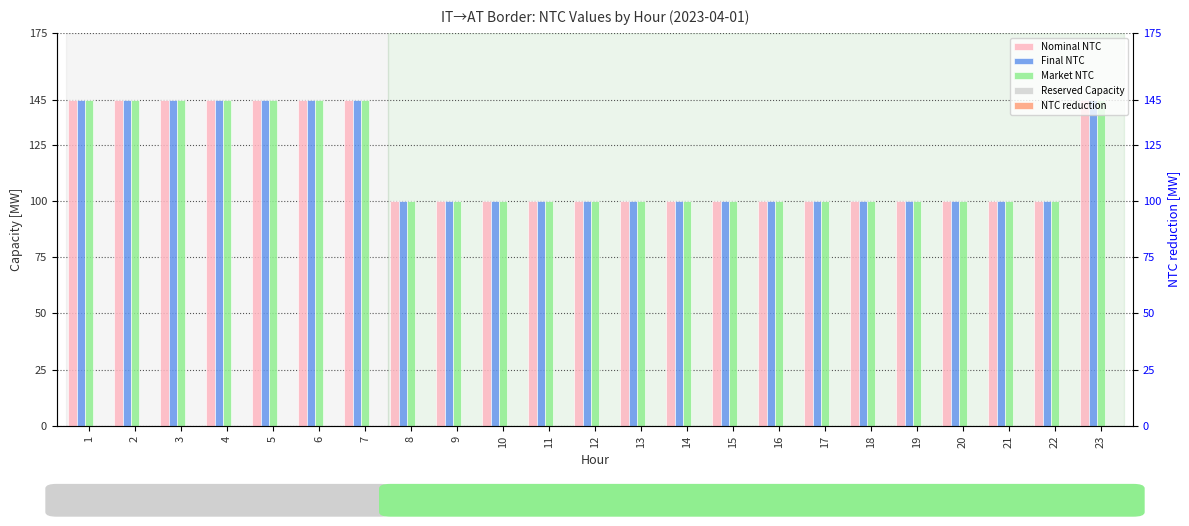

Reading left to right, transcribe all the data shown in this chart.

Nominal NTC: 1=145	2=145	3=145	4=145	5=145	6=145	7=145	8=100	9=100	10=100	11=100	12=100	13=100	14=100	15=100	16=100	17=100	18=100	19=100	20=100	21=100	22=100	23=145
Final NTC: 1=145	2=145	3=145	4=145	5=145	6=145	7=145	8=100	9=100	10=100	11=100	12=100	13=100	14=100	15=100	16=100	17=100	18=100	19=100	20=100	21=100	22=100	23=145
Market NTC: 1=145	2=145	3=145	4=145	5=145	6=145	7=145	8=100	9=100	10=100	11=100	12=100	13=100	14=100	15=100	16=100	17=100	18=100	19=100	20=100	21=100	22=100	23=145
Reserved Capacity: 1=0	2=0	3=0	4=0	5=0	6=0	7=0	8=0	9=0	10=0	11=0	12=0	13=0	14=0	15=0	16=0	17=0	18=0	19=0	20=0	21=0	22=0	23=0
NTC reduction: 1=0	2=0	3=0	4=0	5=0	6=0	7=0	8=0	9=0	10=0	11=0	12=0	13=0	14=0	15=0	16=0	17=0	18=0	19=0	20=0	21=0	22=0	23=0